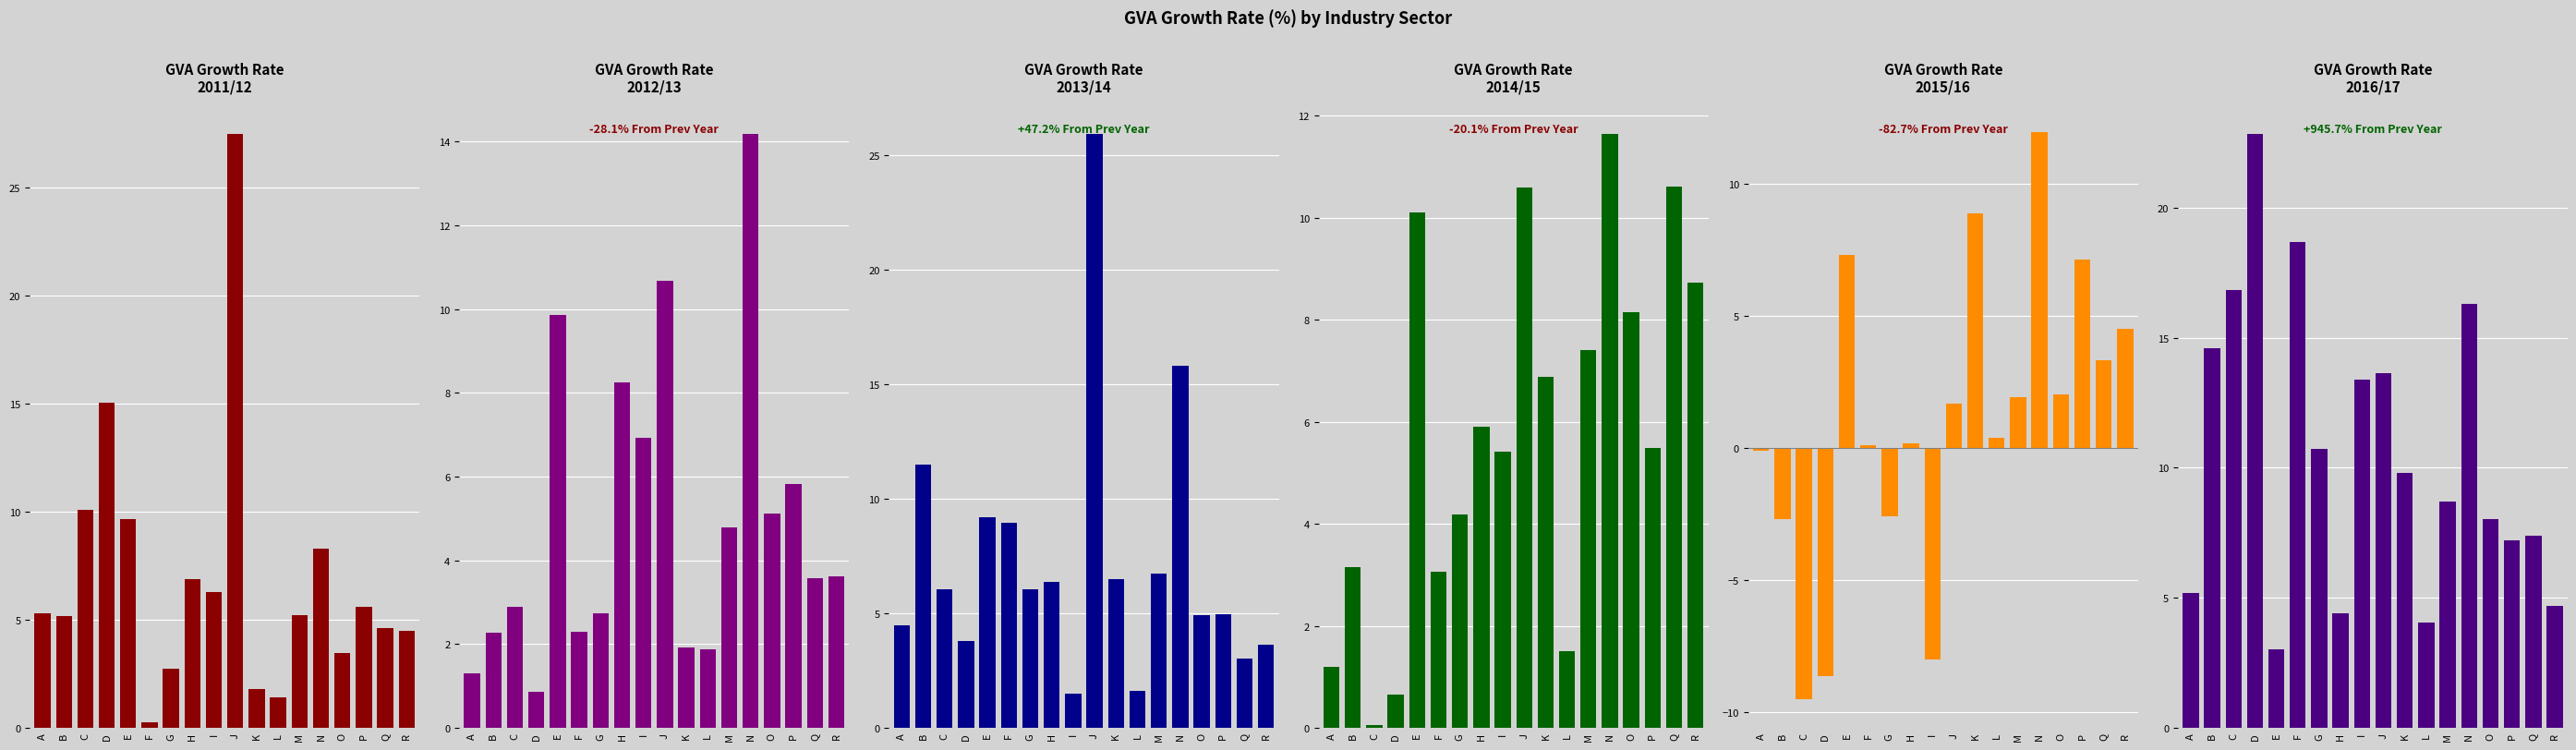

Is it true that 2011/12 equals 41.6 at J?

False